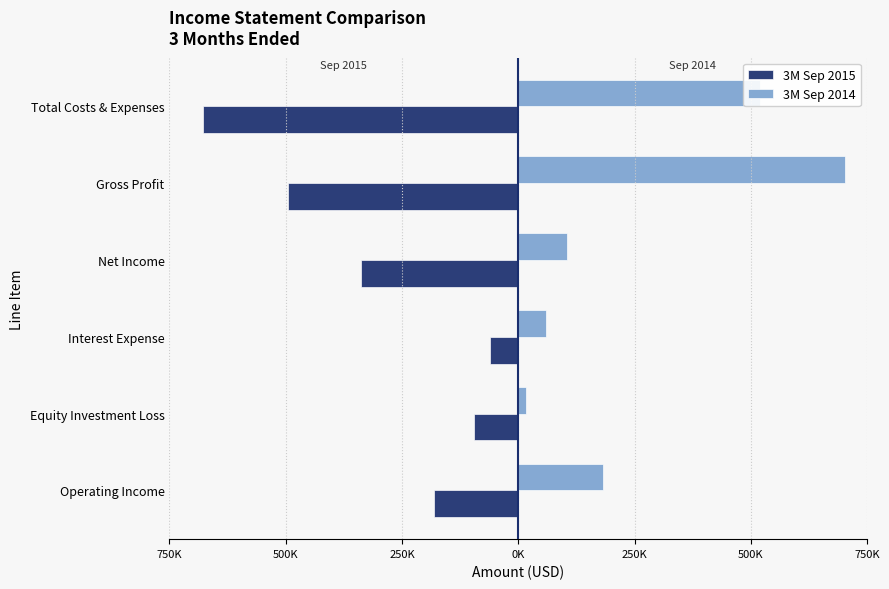

Rank the series by their maximum value, from highest to lowest.

3M Sep 2014, 3M Sep 2015